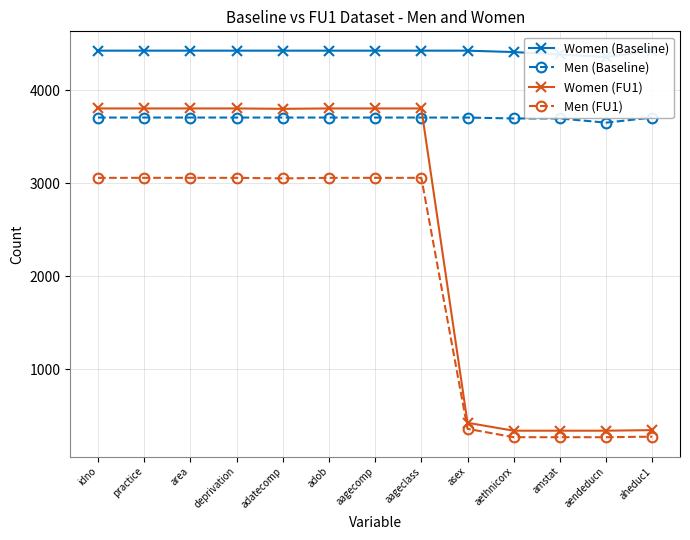

Is this an area chart (filled region under the line)?

No